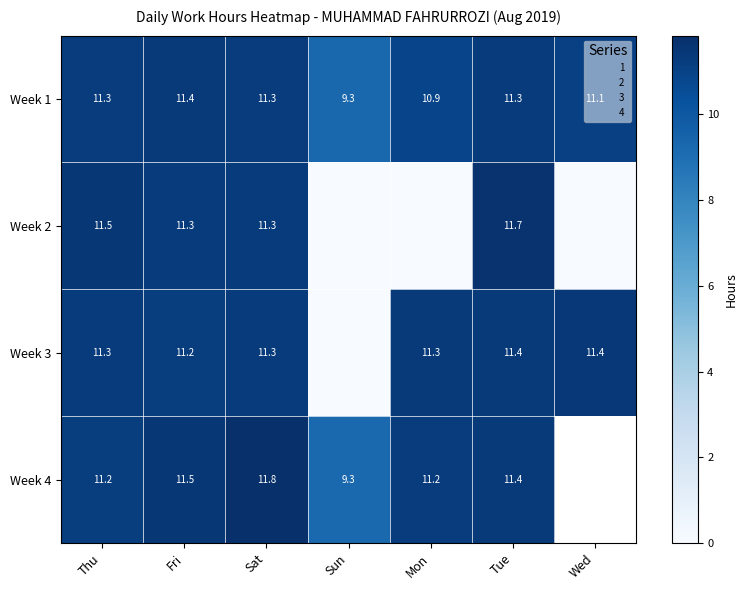

Which category has the lowest value across all series?

Sun